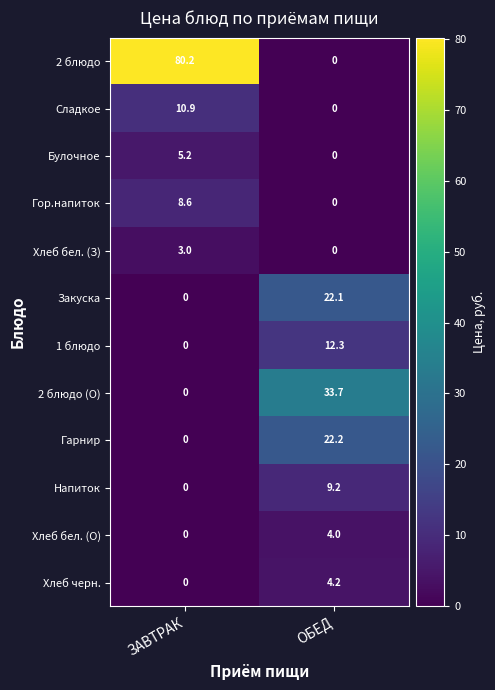

How many distinct data groups are displayed?

12